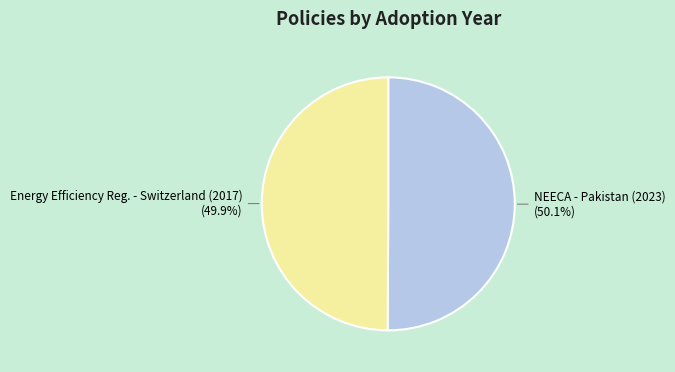

Is there any slice that represents more than half of the pie?

Yes